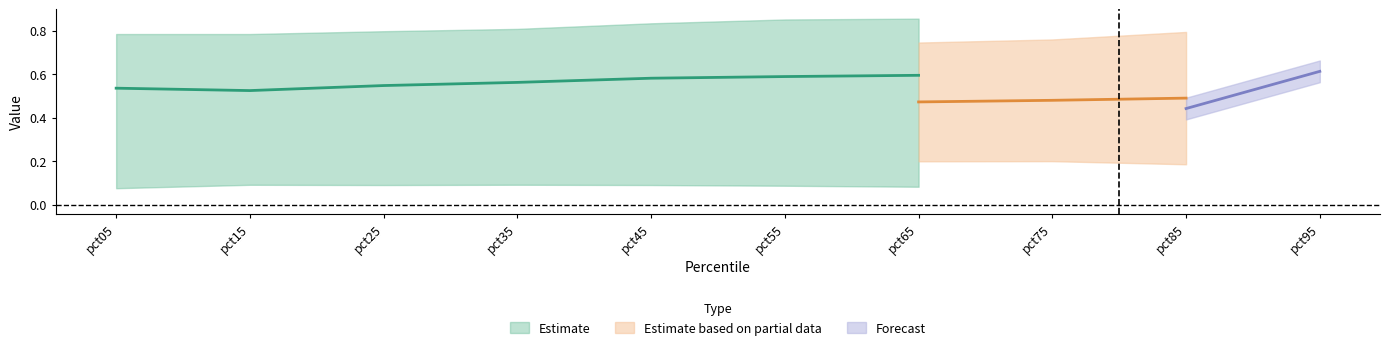

What is the minimum value shown in the chart?

0.1